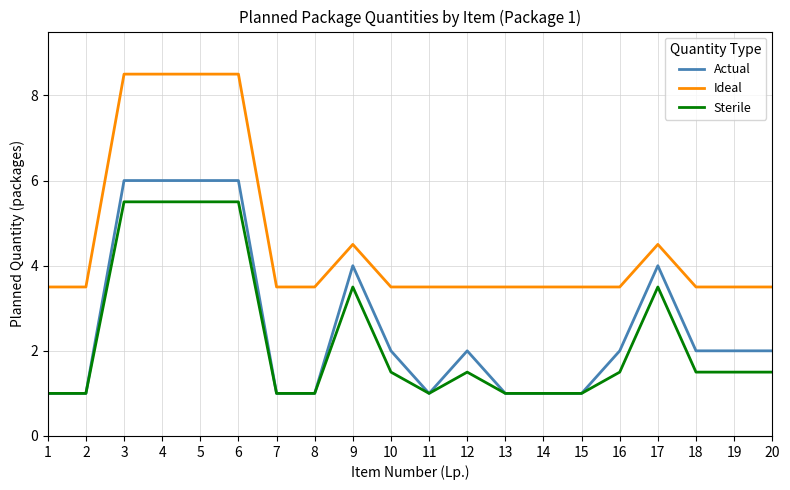

What is the difference between the highest and lowest values at 10?

2.0